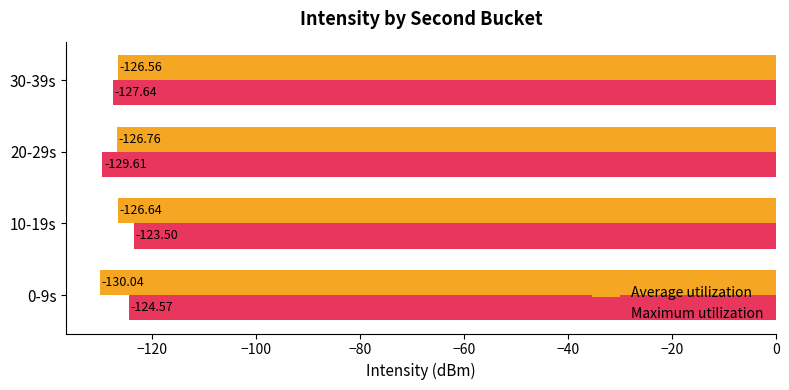

What is the difference between the maximum and minimum values in the Maximum utilization series?

6.1